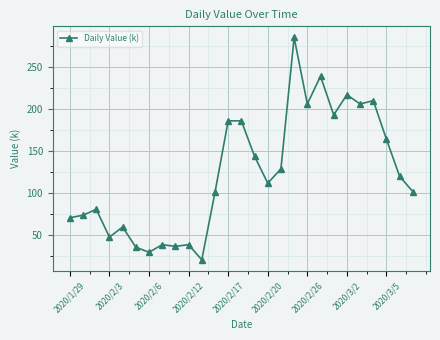

What is the value of the 1st point from the left?

71